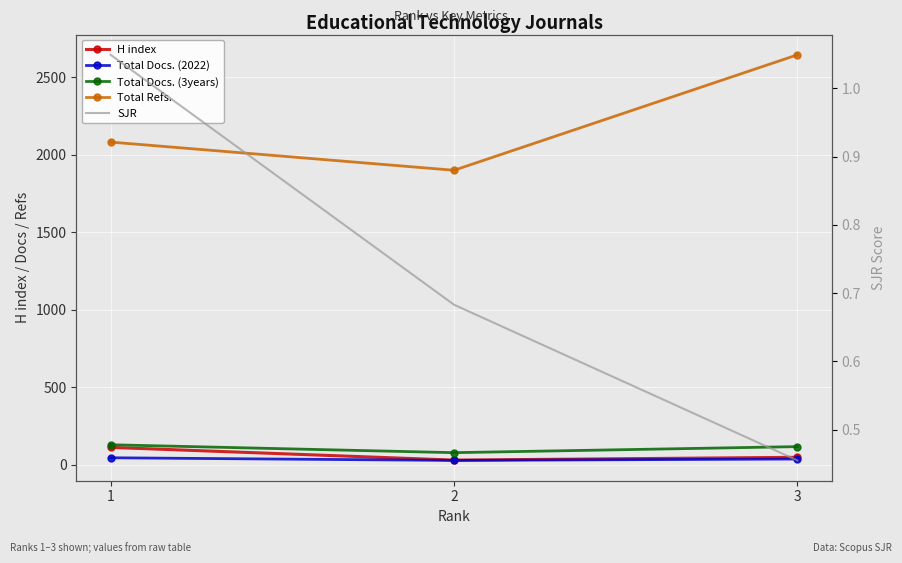

Between 1 and 2, which is larger?

1